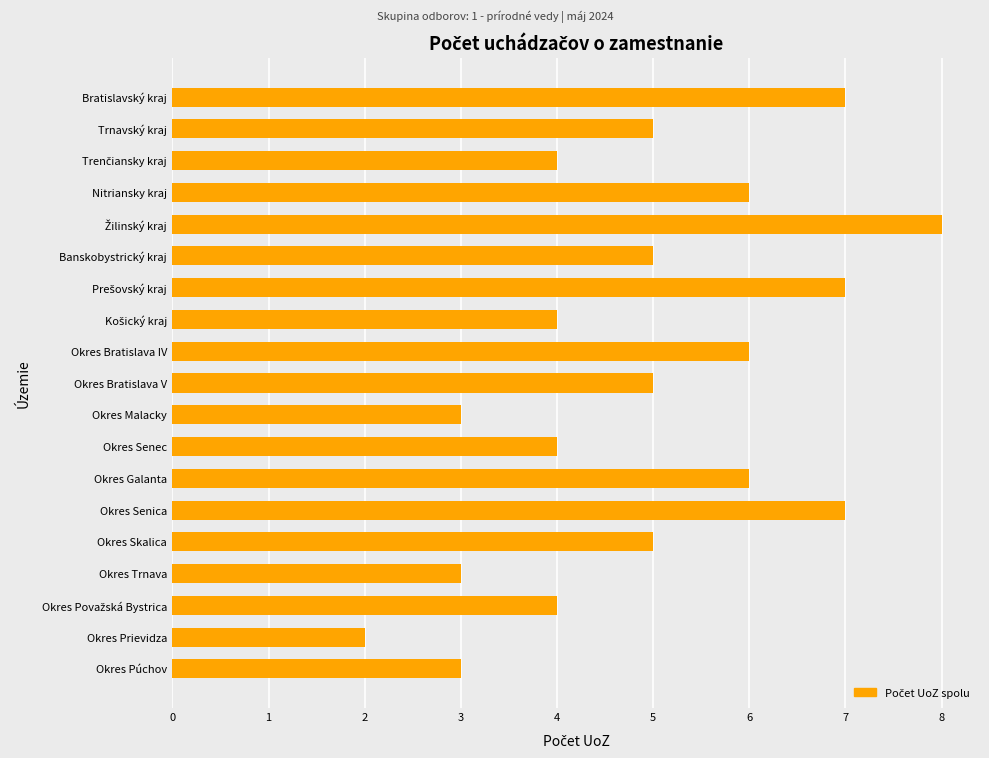

What is the smallest value displayed?

2